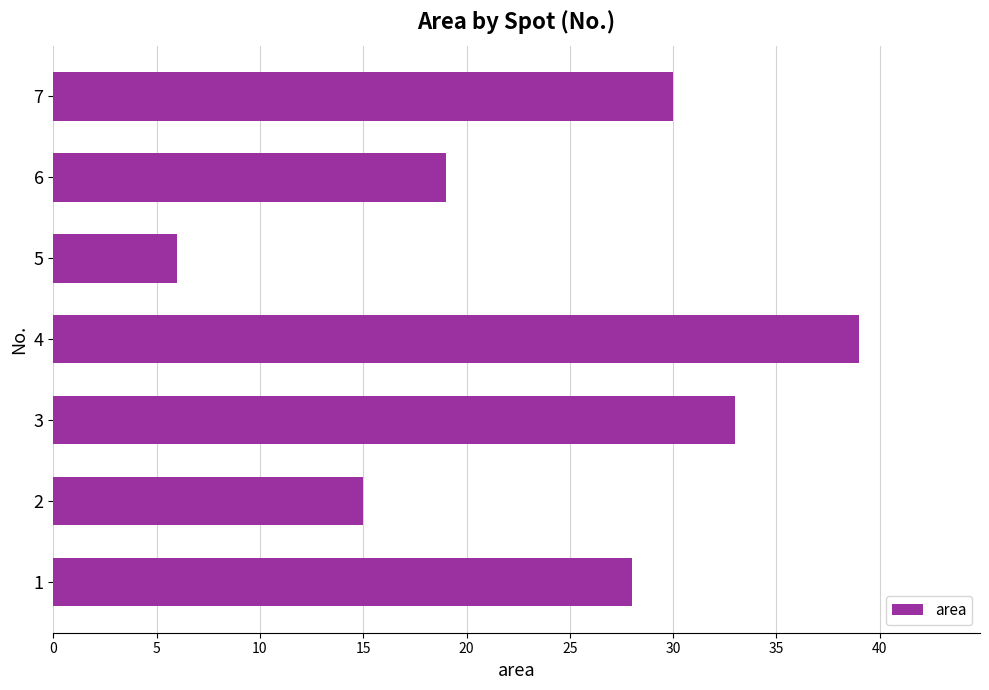

Where is the data nearest to the value 22?

6